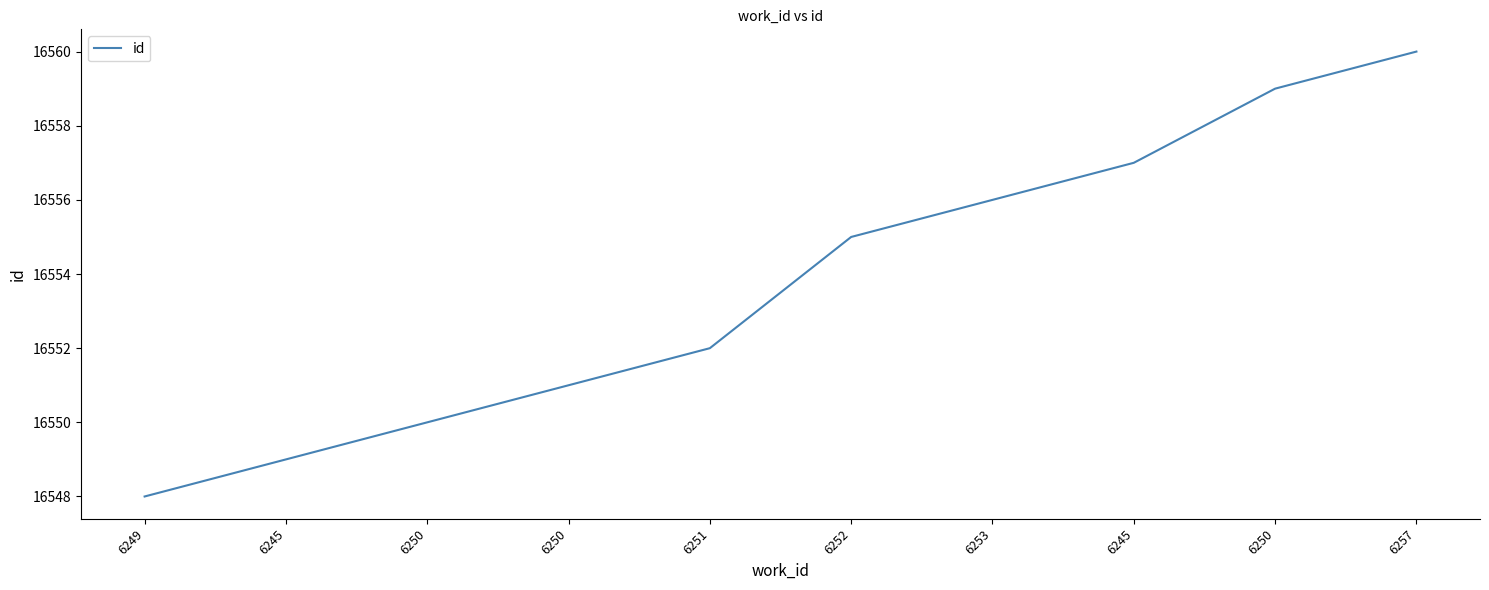

At which label is the value closest to 16554?

6252